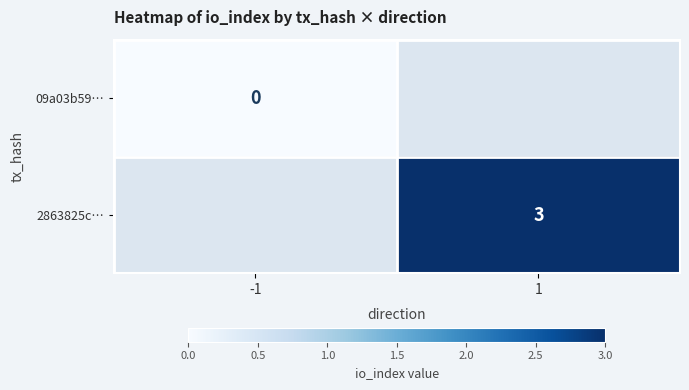

True or false: 2863825c… has a value of 4 at 1.

False